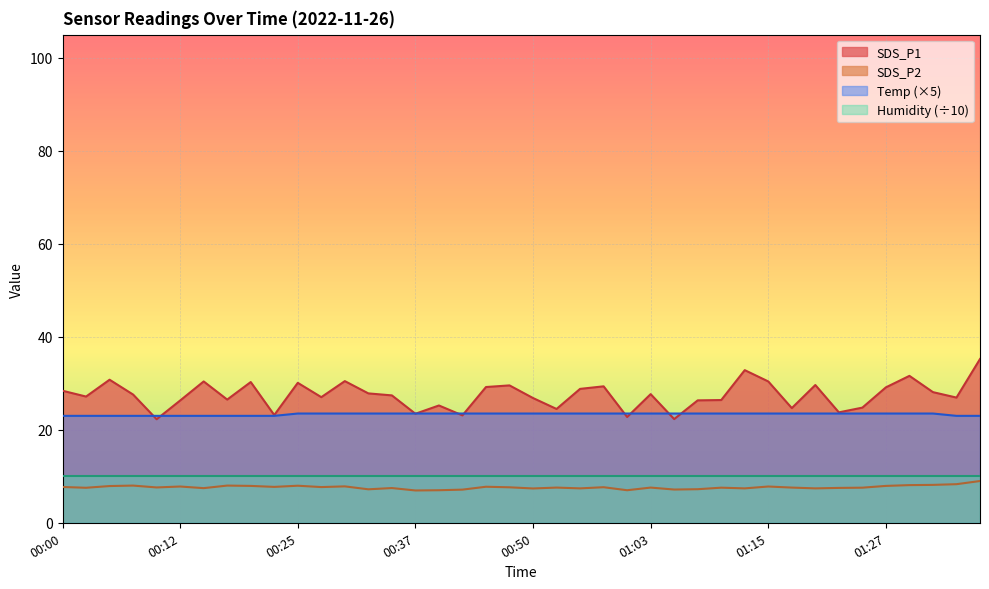

How many interior local peaks does the SDS_P2 series have?

12